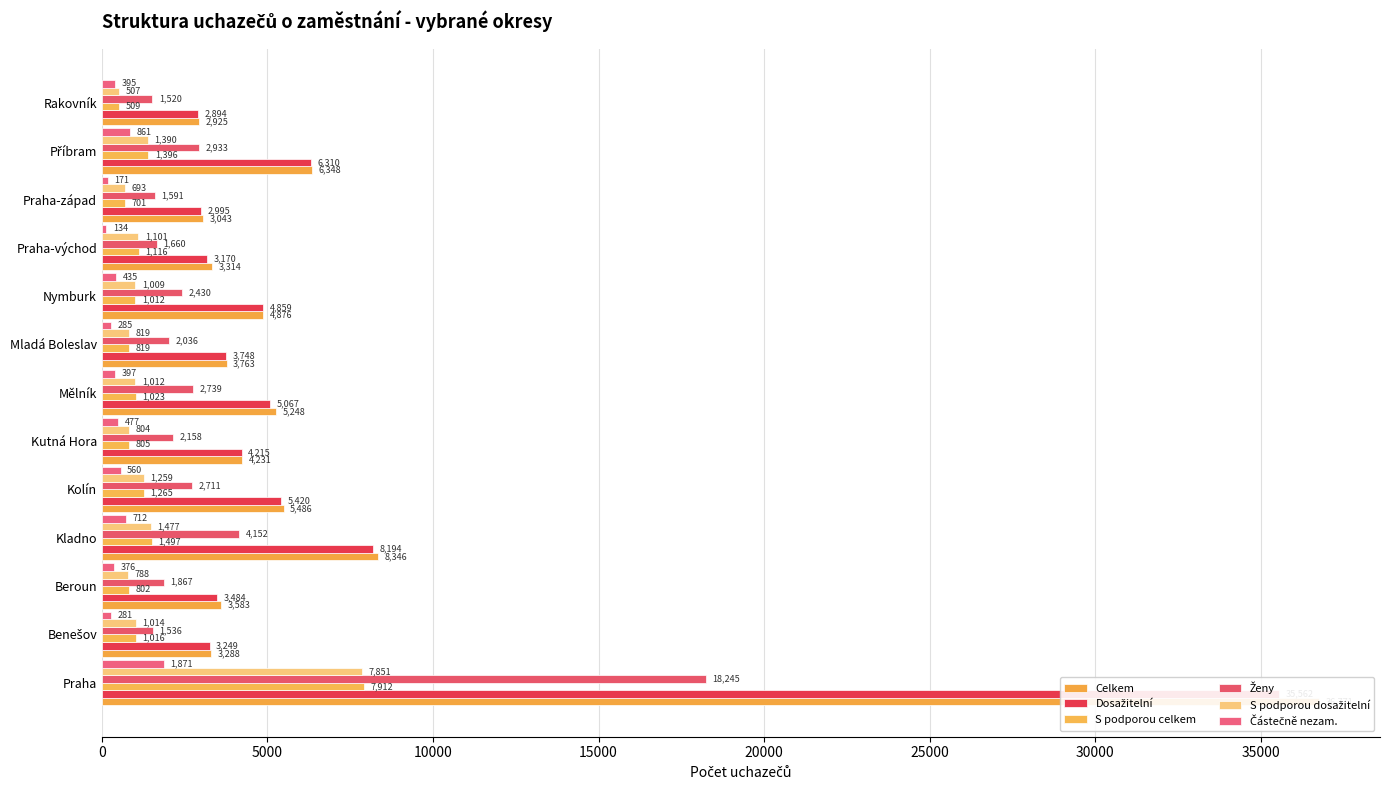

The value of Částečně nezam. at Mělník is 148. True or false?

False